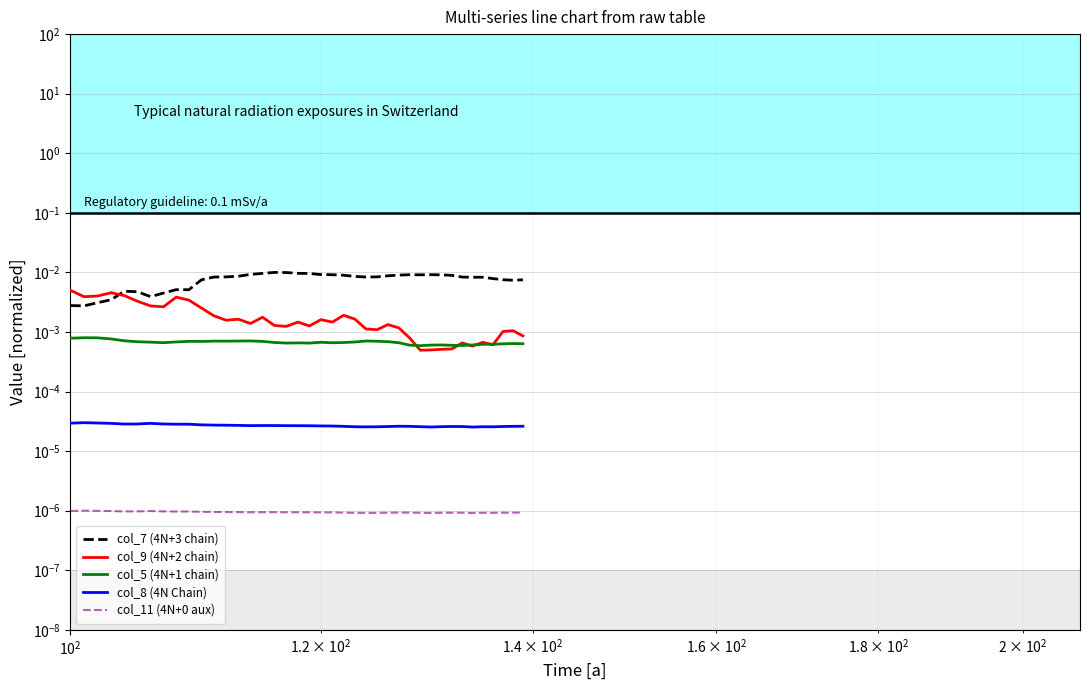

At how many categories does at least one series exceed 0?

40